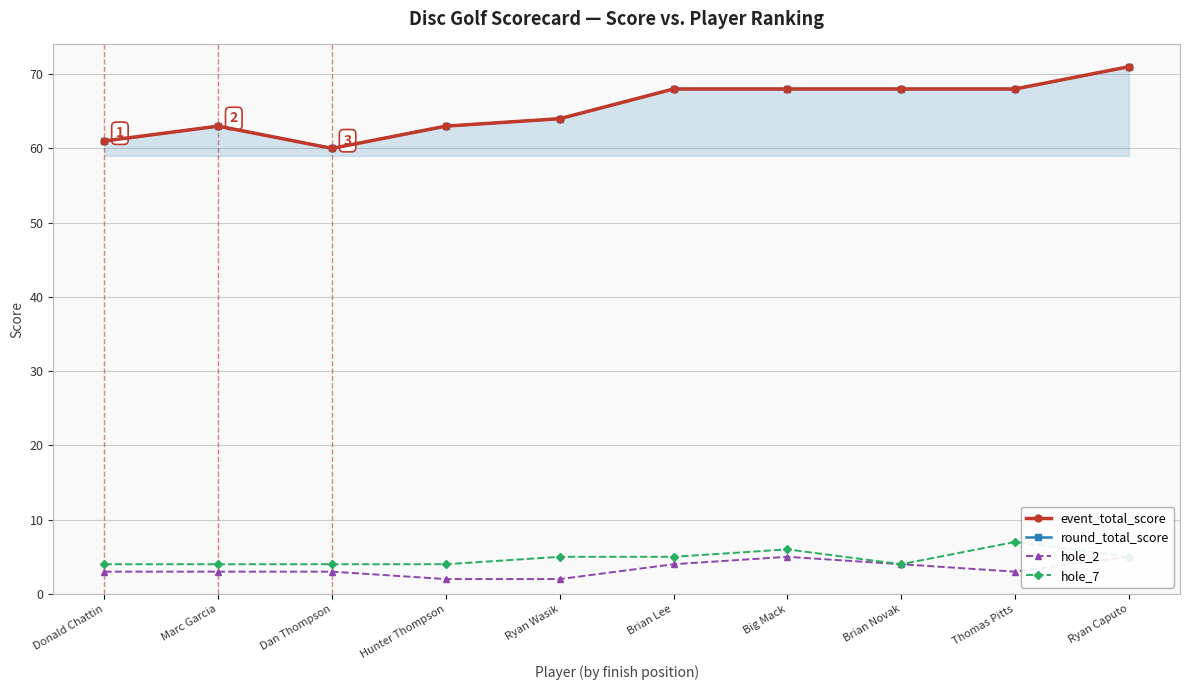

In hole_2, how many points are higher than both neighbors (excluding endpoints)?

1